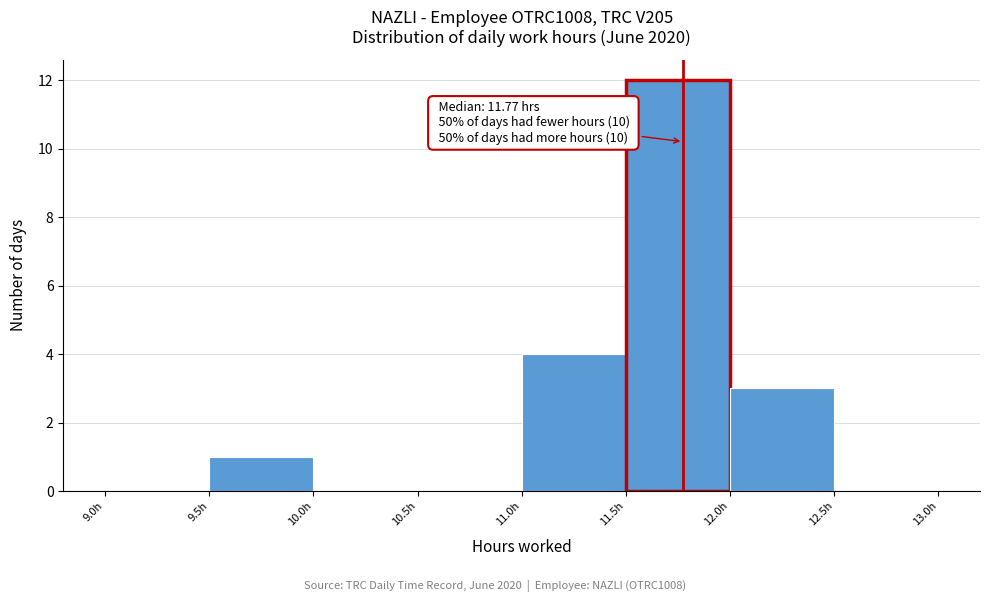

Which range on the x-axis has the tallest bar?

11.5 to 12.0